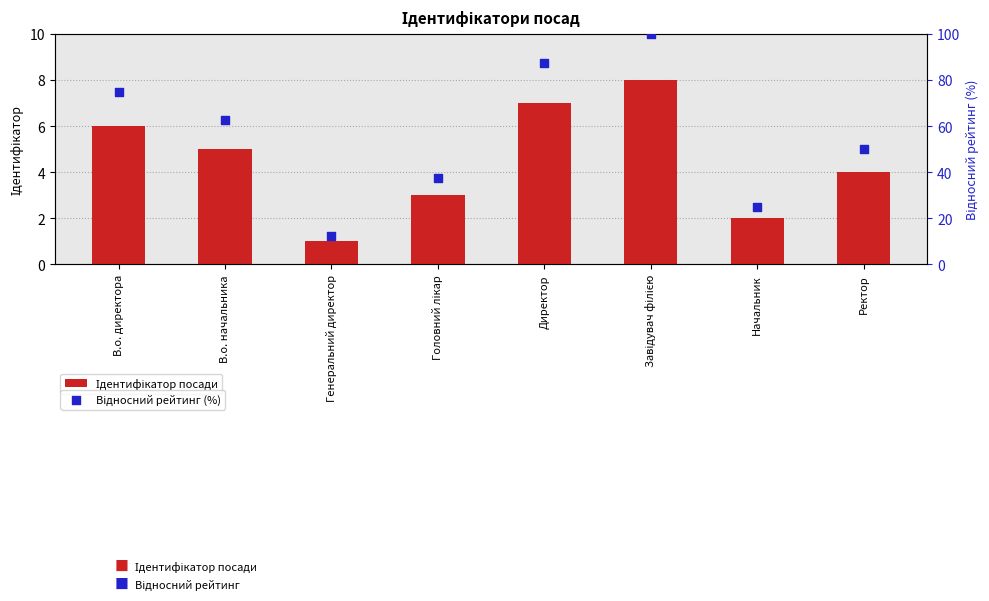

What are all the series names shown in the legend?

Ідентифікатор посади, Відносний рейтинг (%)